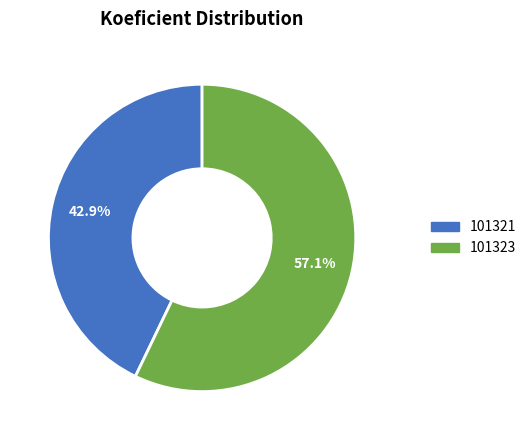

What is the largest slice in the pie chart?

101323